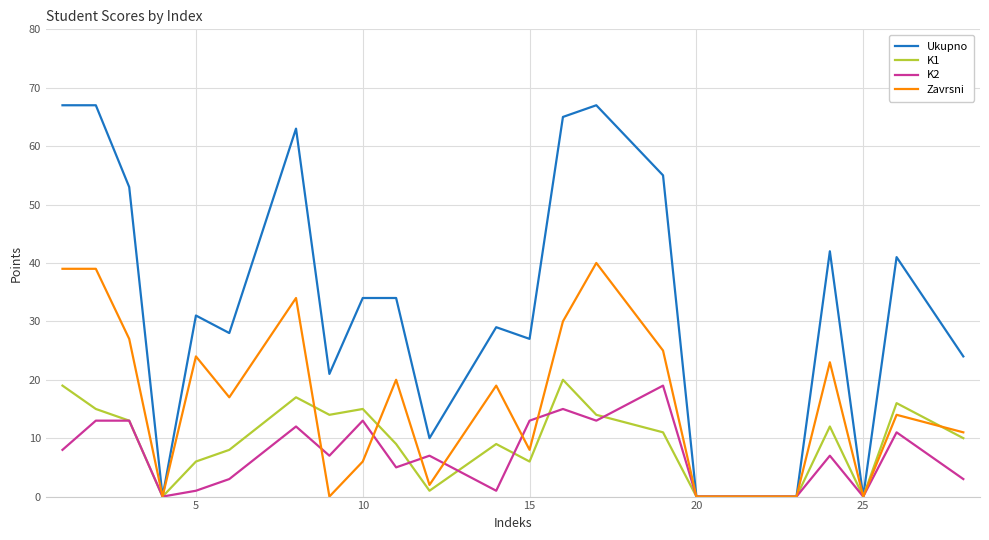

Which series has the largest total across all categories?

Ukupno